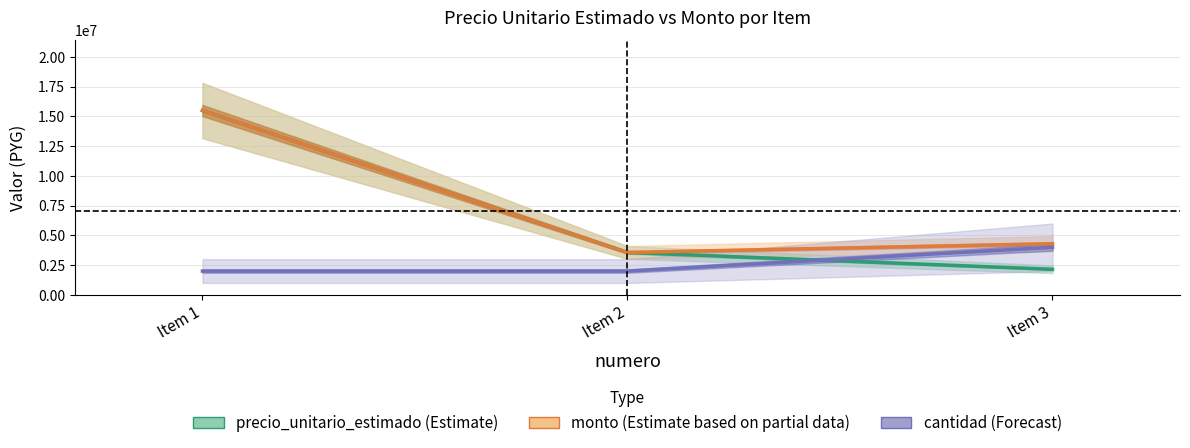

Count the number of categories in the chart.

3